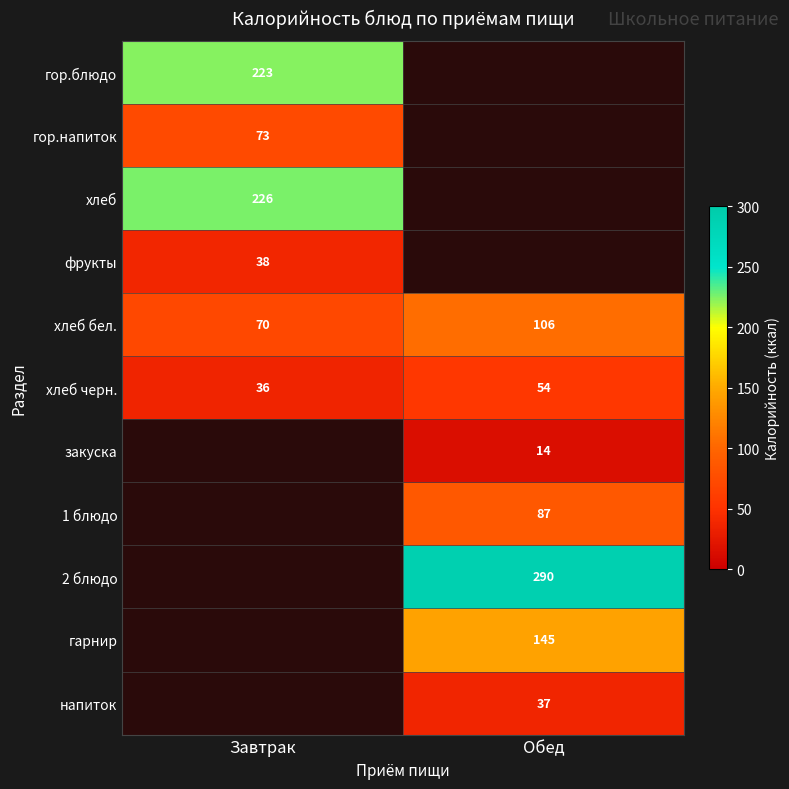

Is it true that хлеб equals 226 at Завтрак?

True